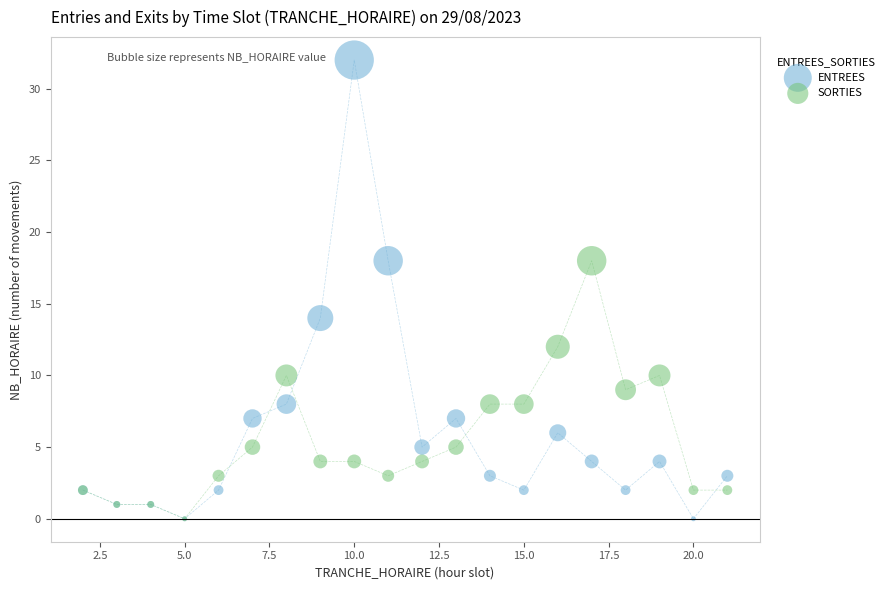

What are all the series names shown in the legend?

ENTREES, SORTIES